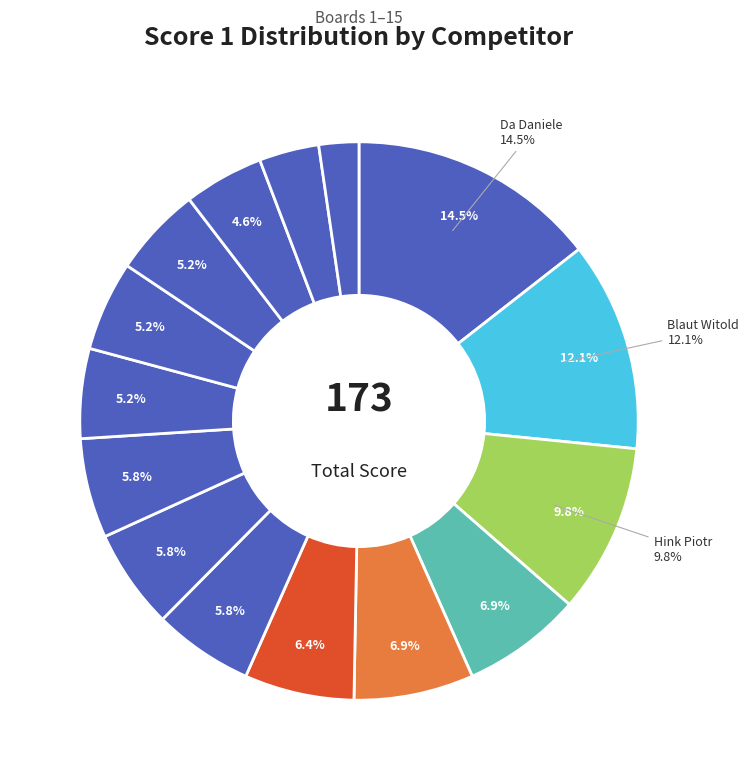

Approximately how many times larger is the value at Carrom Vnay compared to Blaut Witold?

0.6